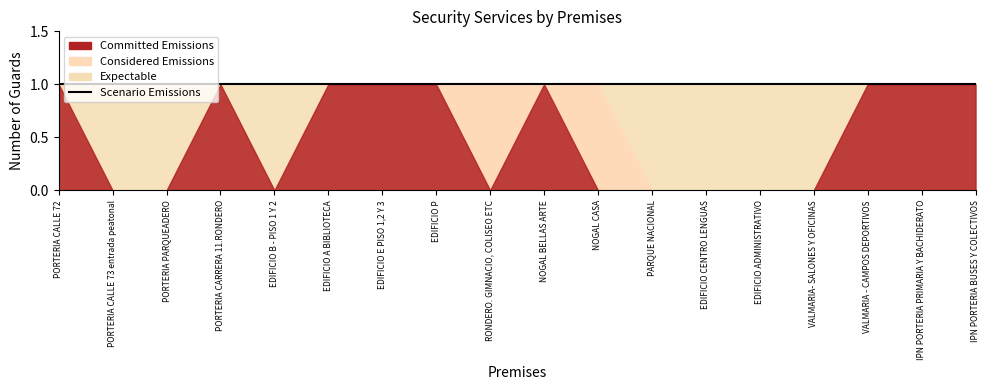

List the series in order of their peak value, highest first.

Committed Emissions, Considered Emissions, Expectable